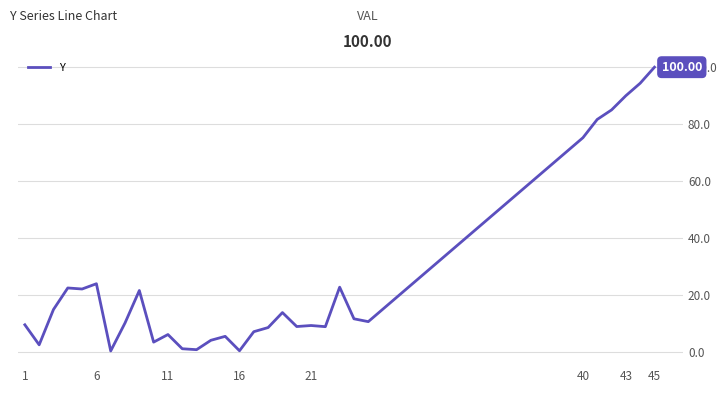

What is the difference between the maximum and minimum values?

99.6